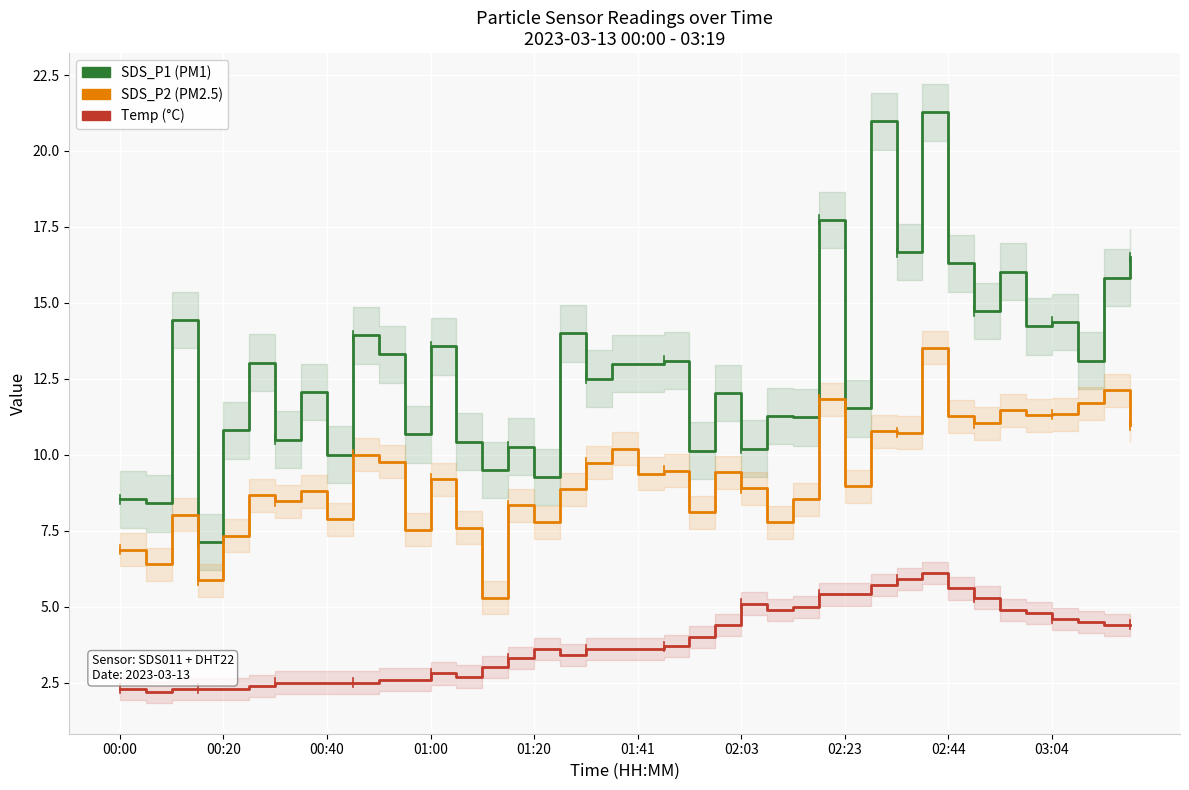

True or false: Temp has a value of 4.8 at 01:00.

False